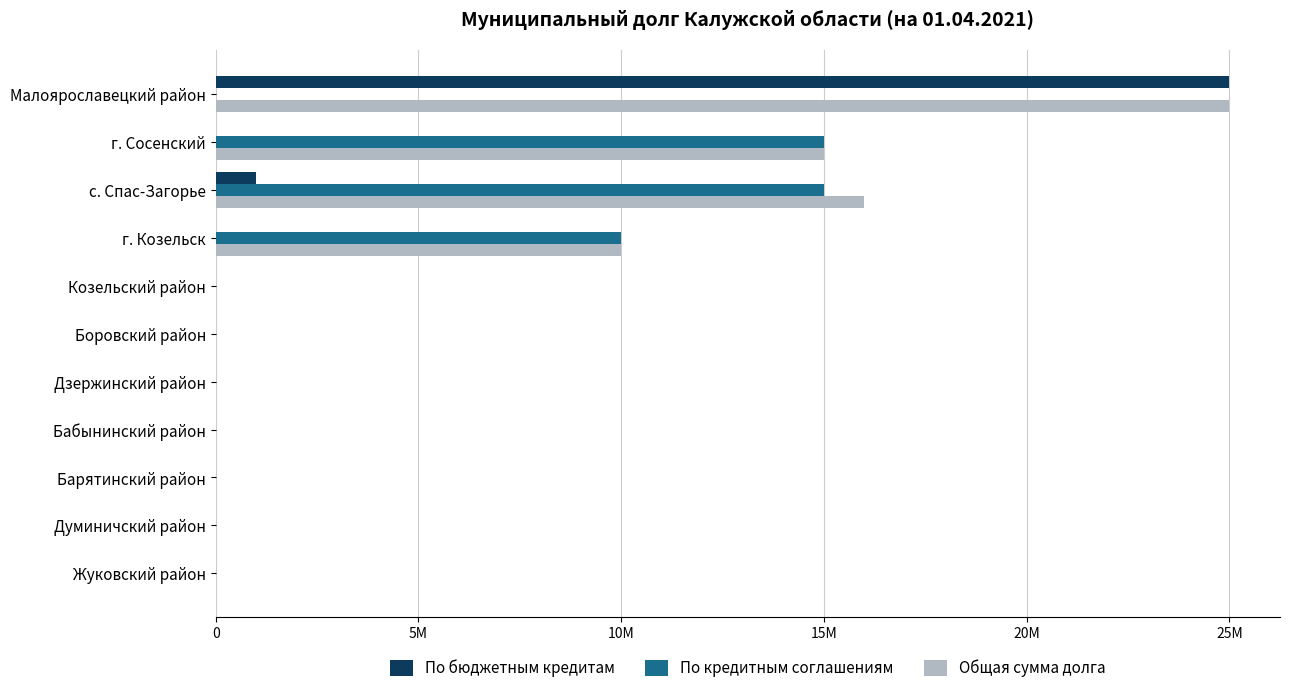

At which label is По кредитным соглашениям closest to 7500000?

г. Козельск